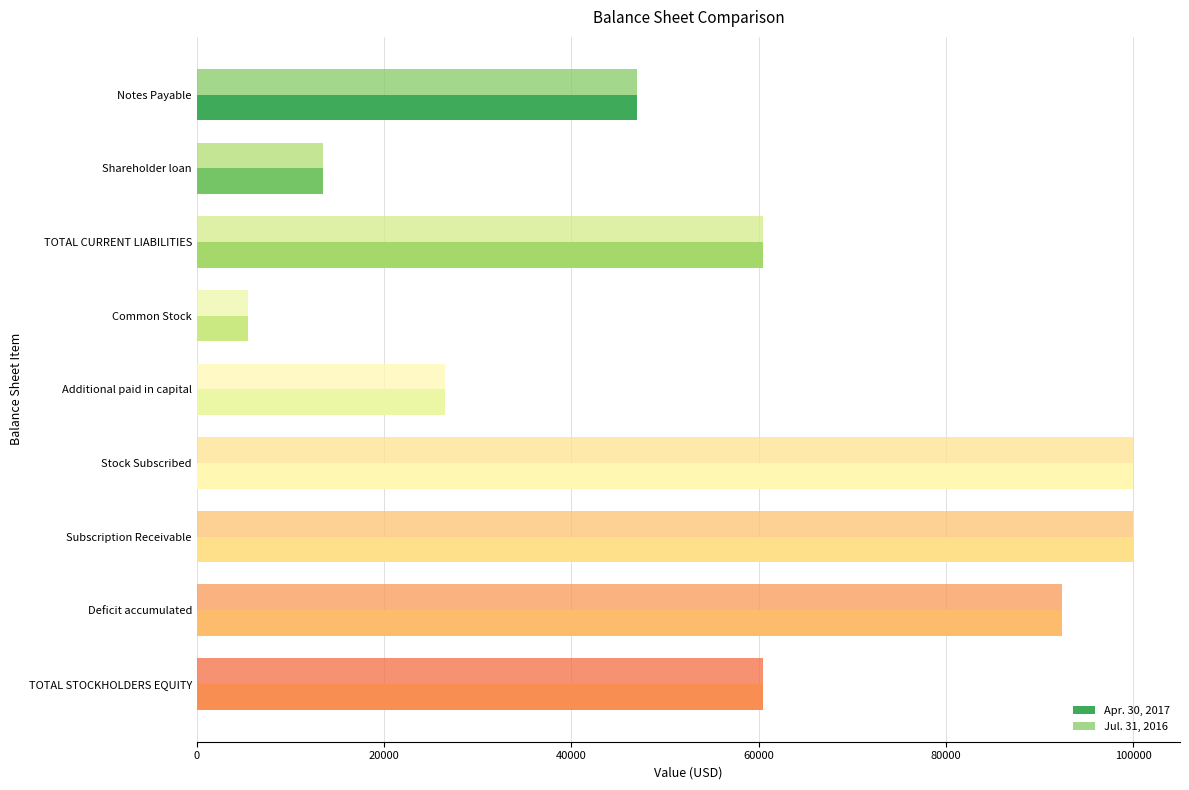

Rank the series by their maximum value, from highest to lowest.

Apr. 30, 2017, Jul. 31, 2016